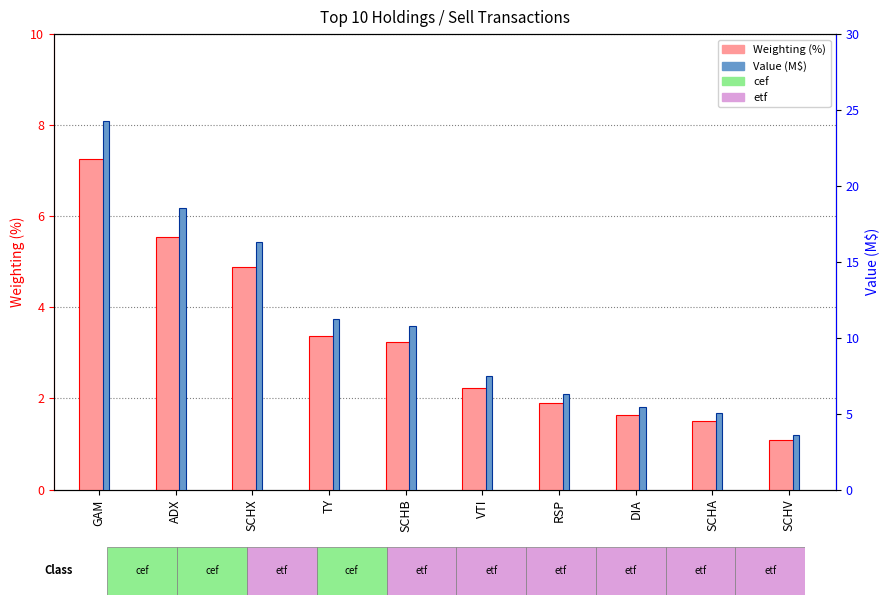

What is the average value of the Value (M$) series?

10.9